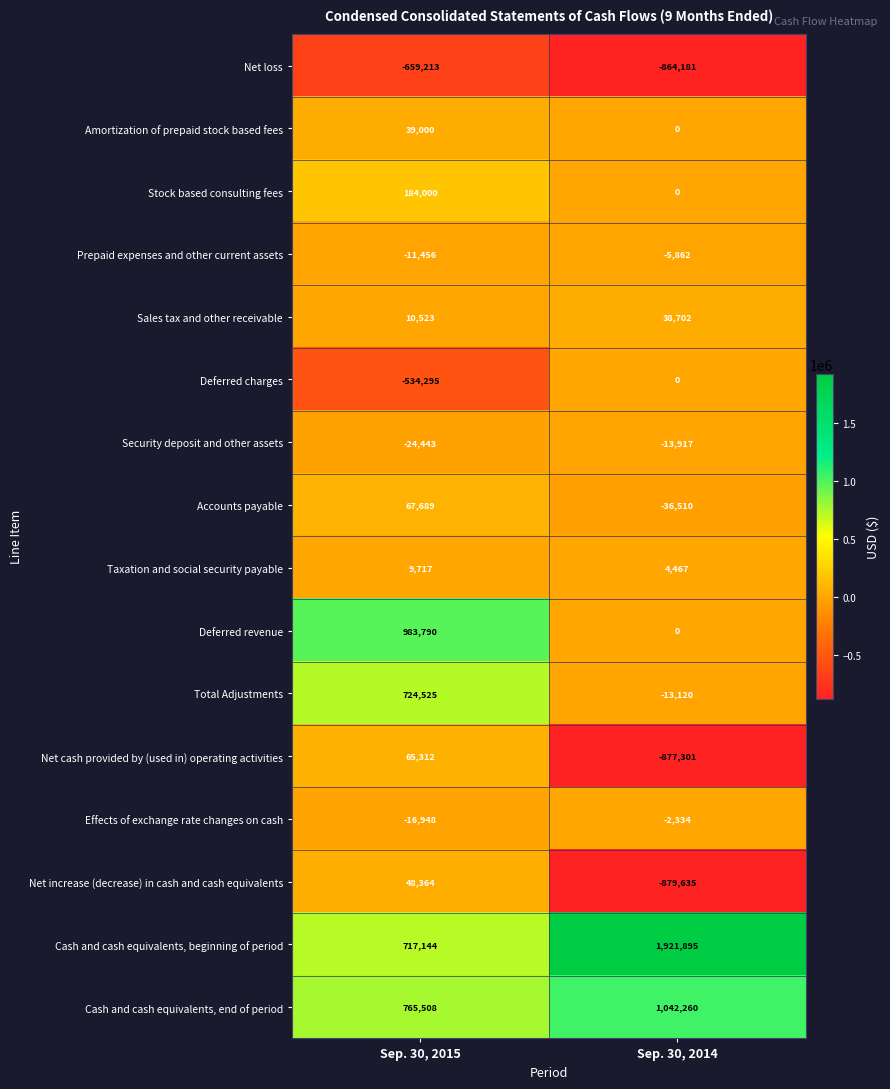

What is the spread (max minus min) of values at Sep. 30, 2015?

1643003